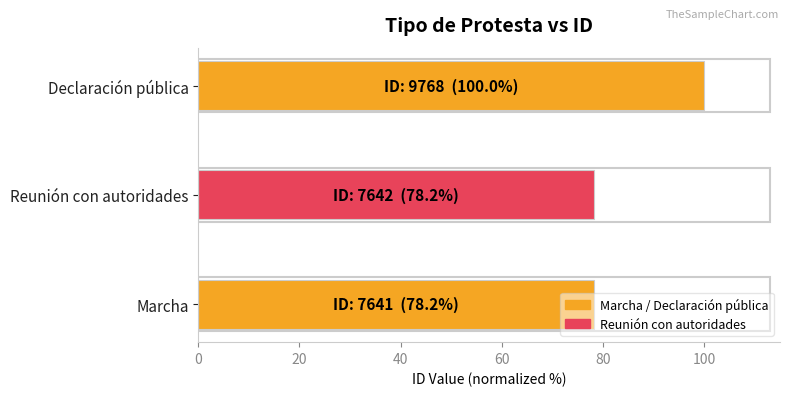

What is the sum of all values?

256.5